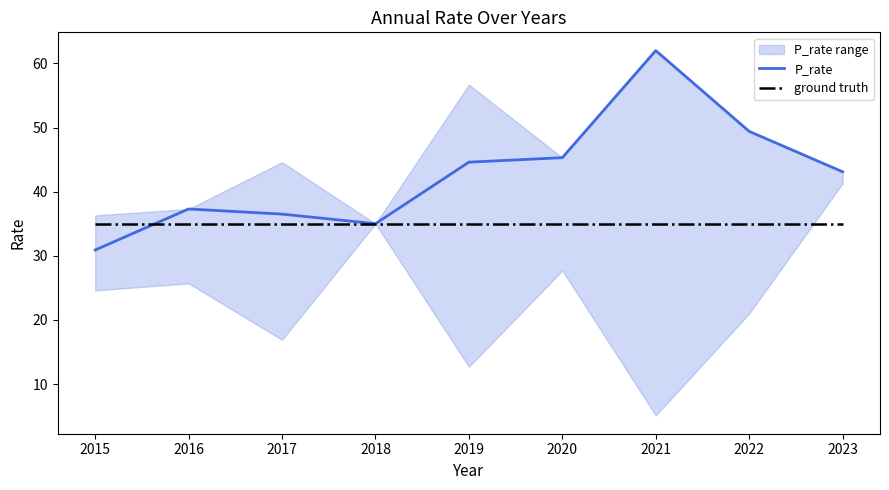

How many lines are shown in the chart?

2